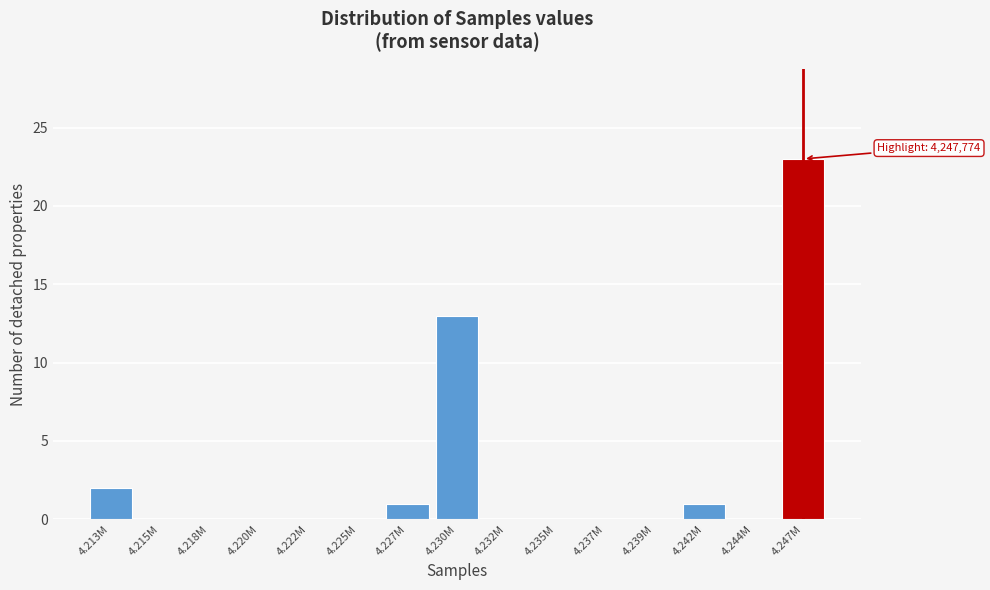

Reading left to right, list all the values displayed in this chart.

4.213M=2	4.215M=0	4.218M=0	4.220M=0	4.222M=0	4.225M=0	4.227M=1	4.230M=13	4.232M=0	4.235M=0	4.237M=0	4.239M=0	4.242M=1	4.244M=0	4.247M=23